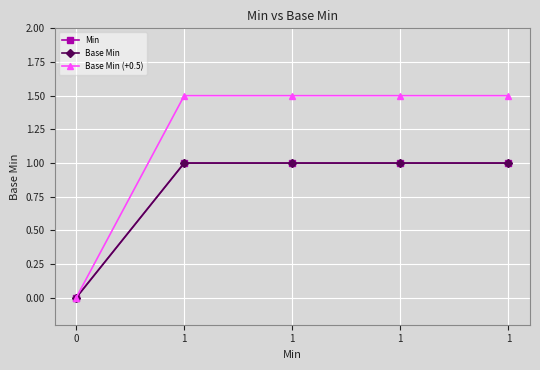

List the series in order of their peak value, lowest first.

Min, Base Min, Base Min (+0.5)